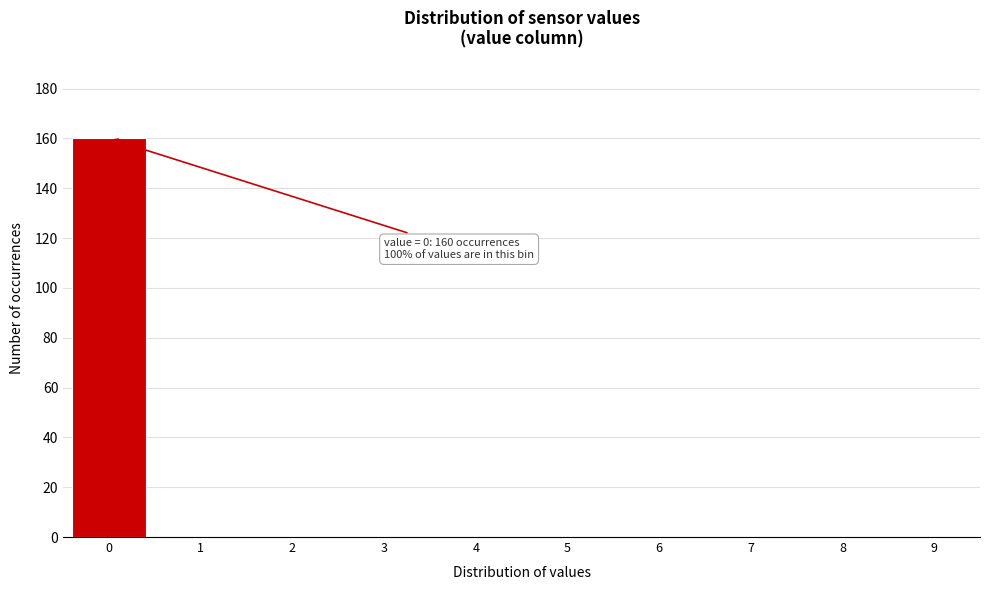

Reading left to right, list all the values displayed in this chart.

0=160	1=0	2=0	3=0	4=0	5=0	6=0	7=0	8=0	9=0